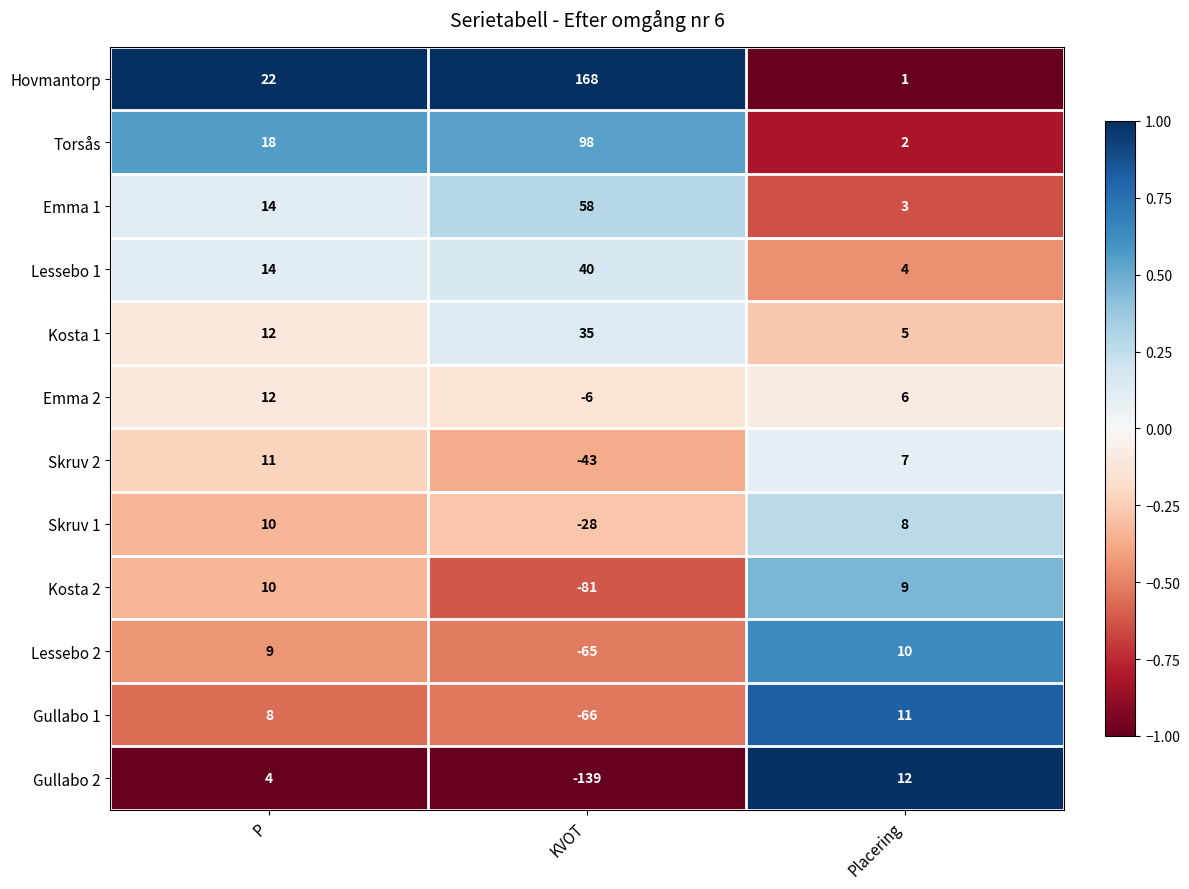

What is the minimum value shown in the chart?

-139